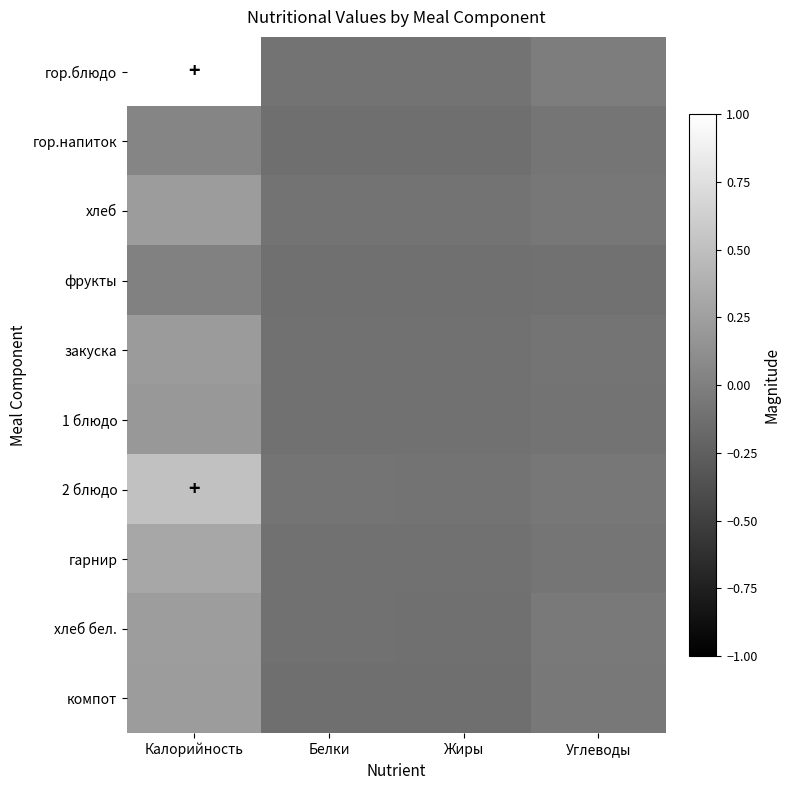

How many series are shown in this chart?

10